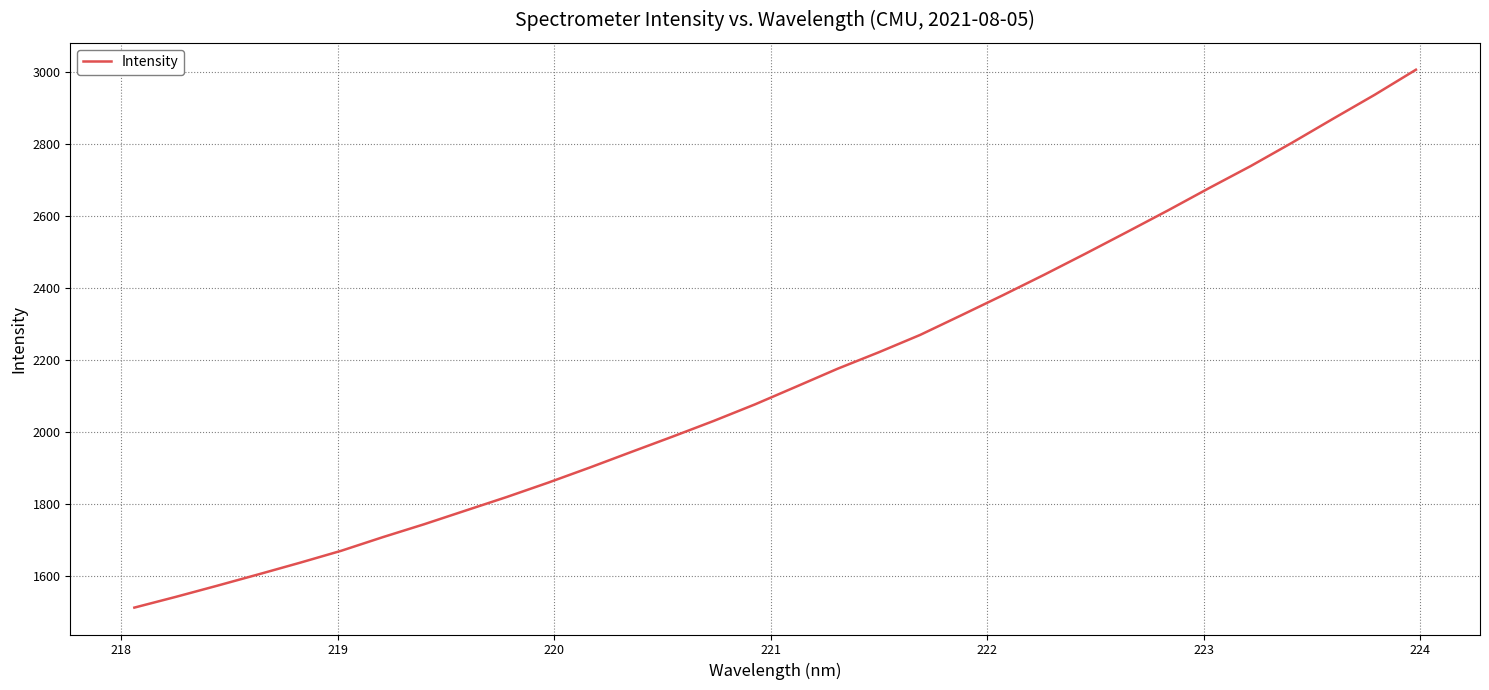

What is the maximum value shown in the chart?

3005.0